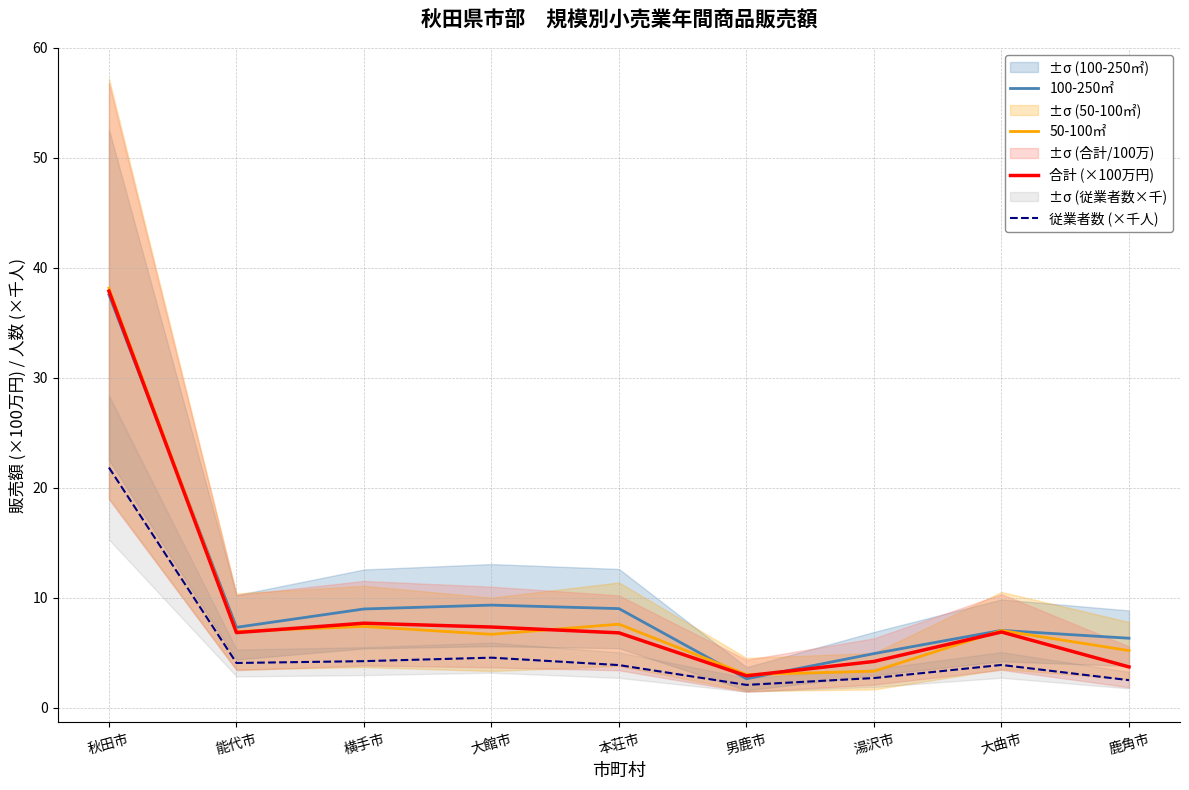

The 従業者数 (×千人) series shows 2.9 at 横手市. True or false?

False